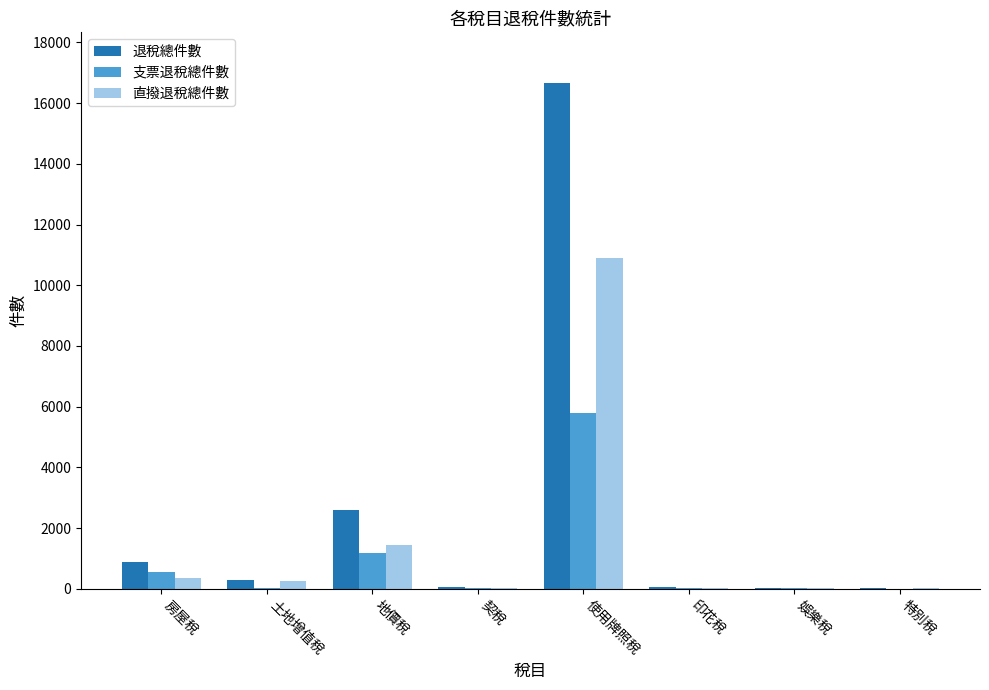

Which label corresponds to the largest value in the chart?

使用牌照稅